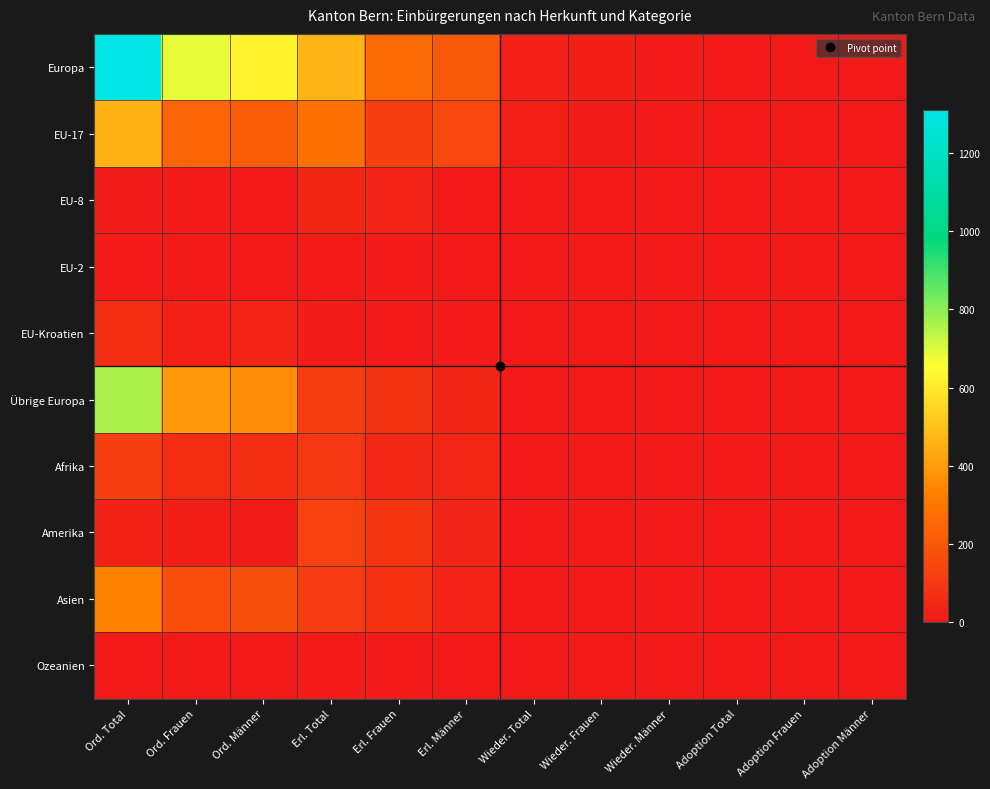

Between Erl. Total and Adoption Frauen, which series saw the biggest shift?

Europa